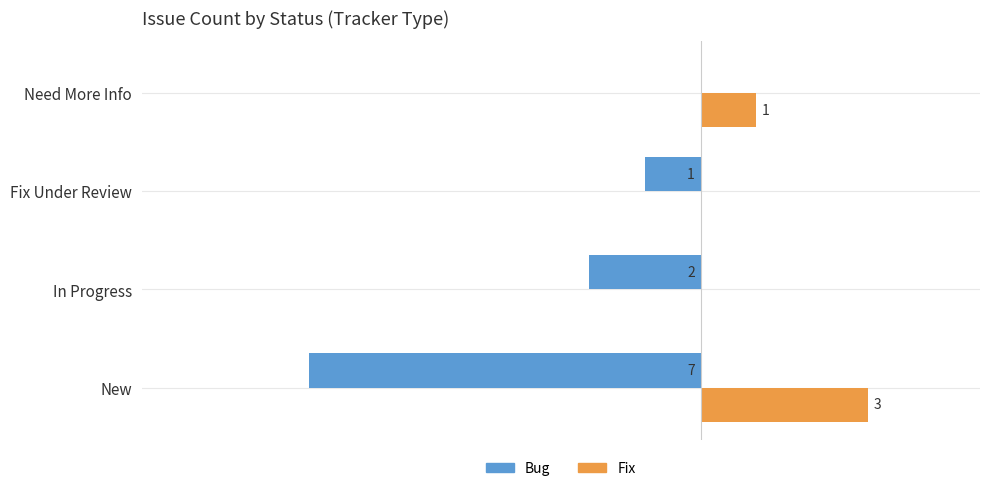

At which label does Fix reach its peak?

New